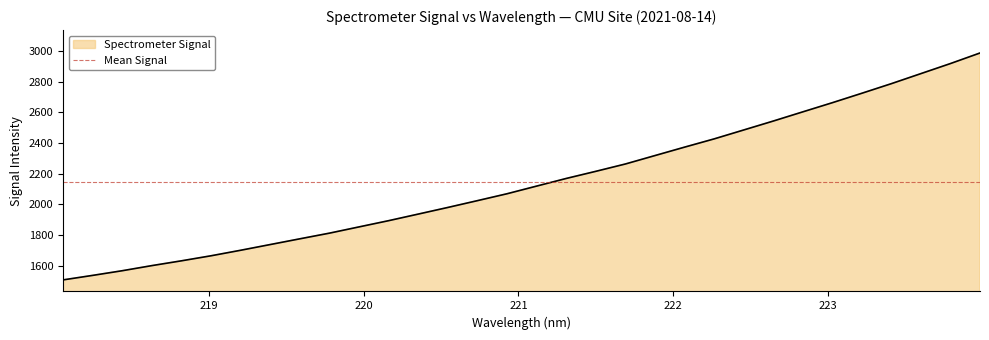

The value at 220.3533 is 843.4. True or false?

False